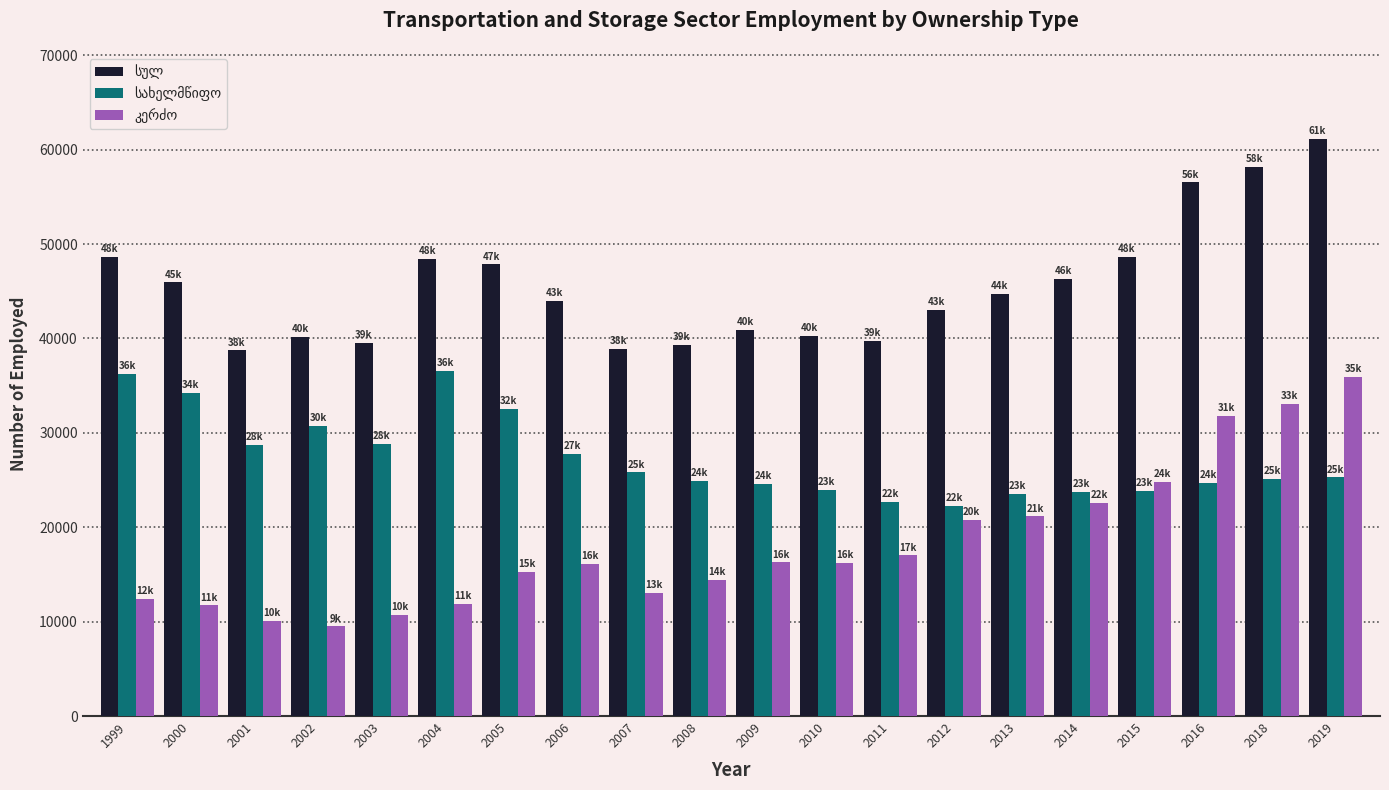

What is the smallest value displayed?

9492.0